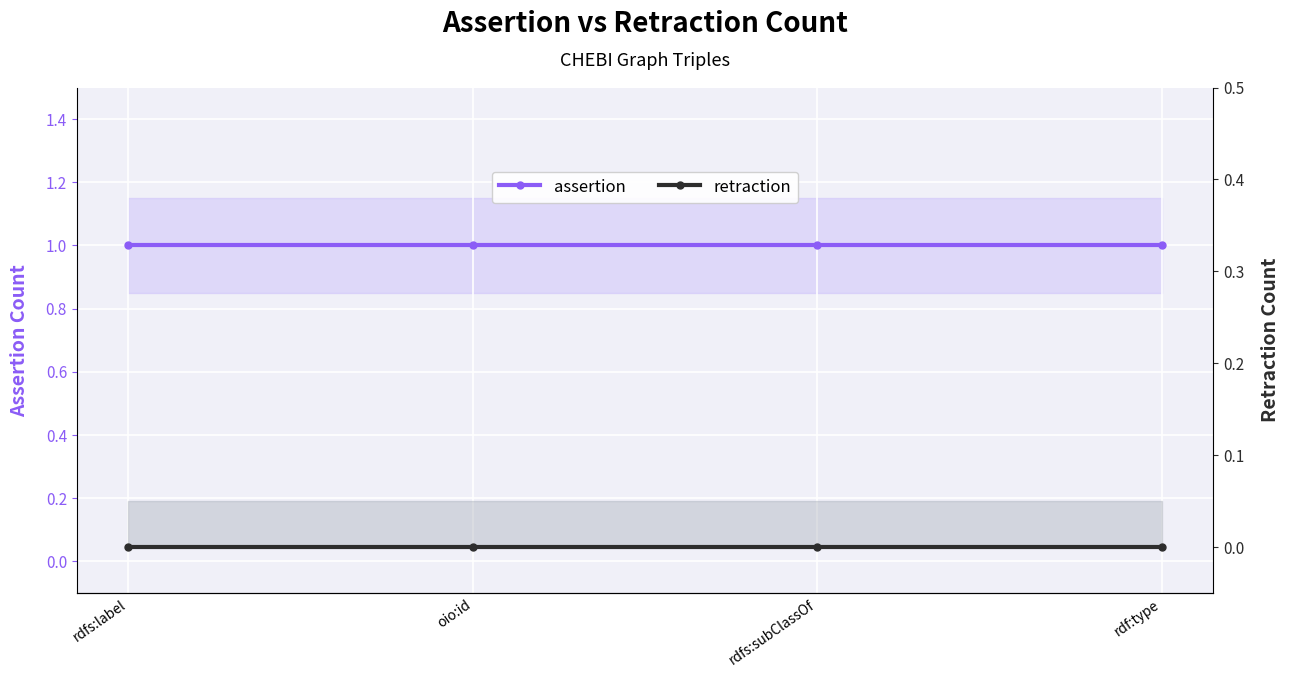

How many lines are shown in the chart?

2